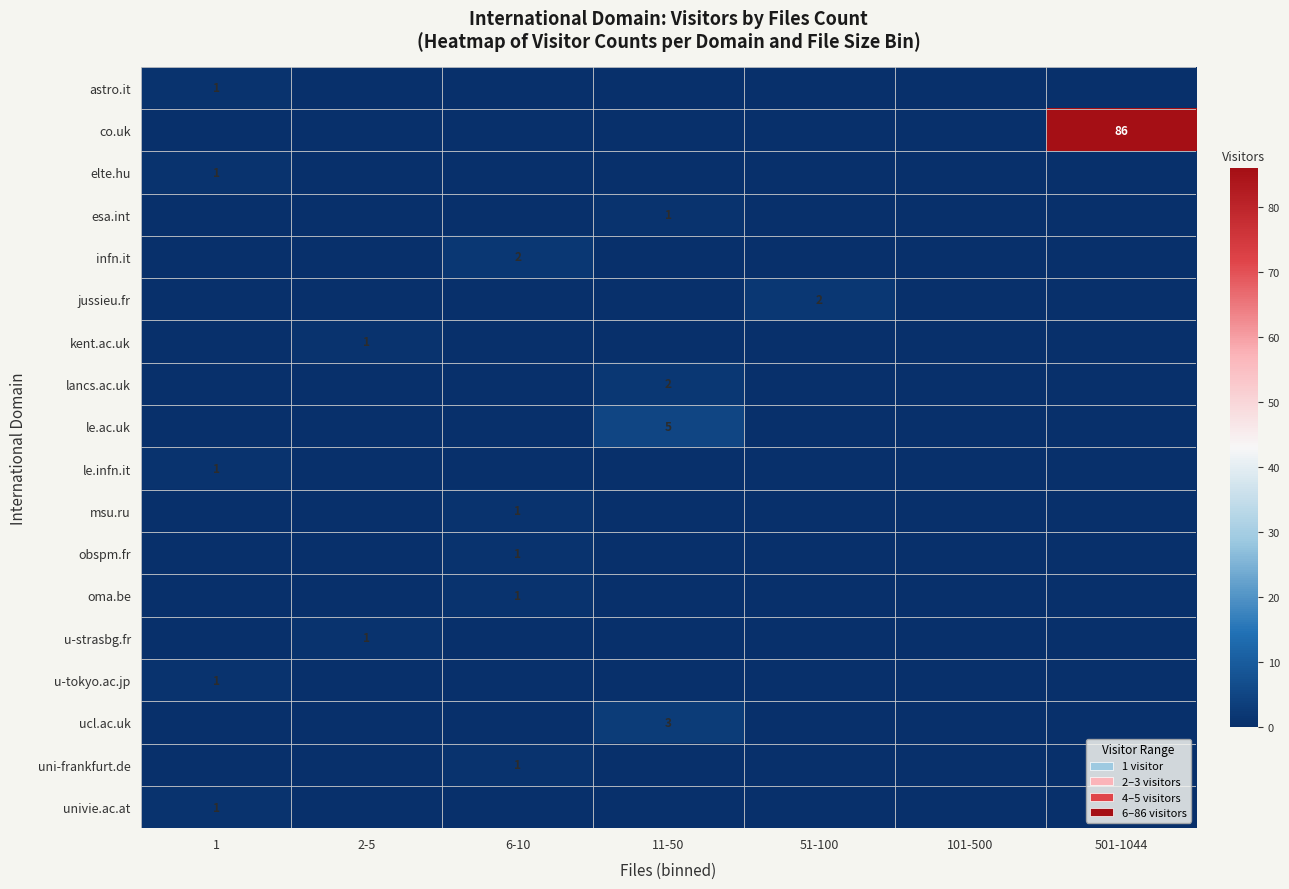

What is the difference between the maximum and minimum values in the kent.ac.uk series?

1